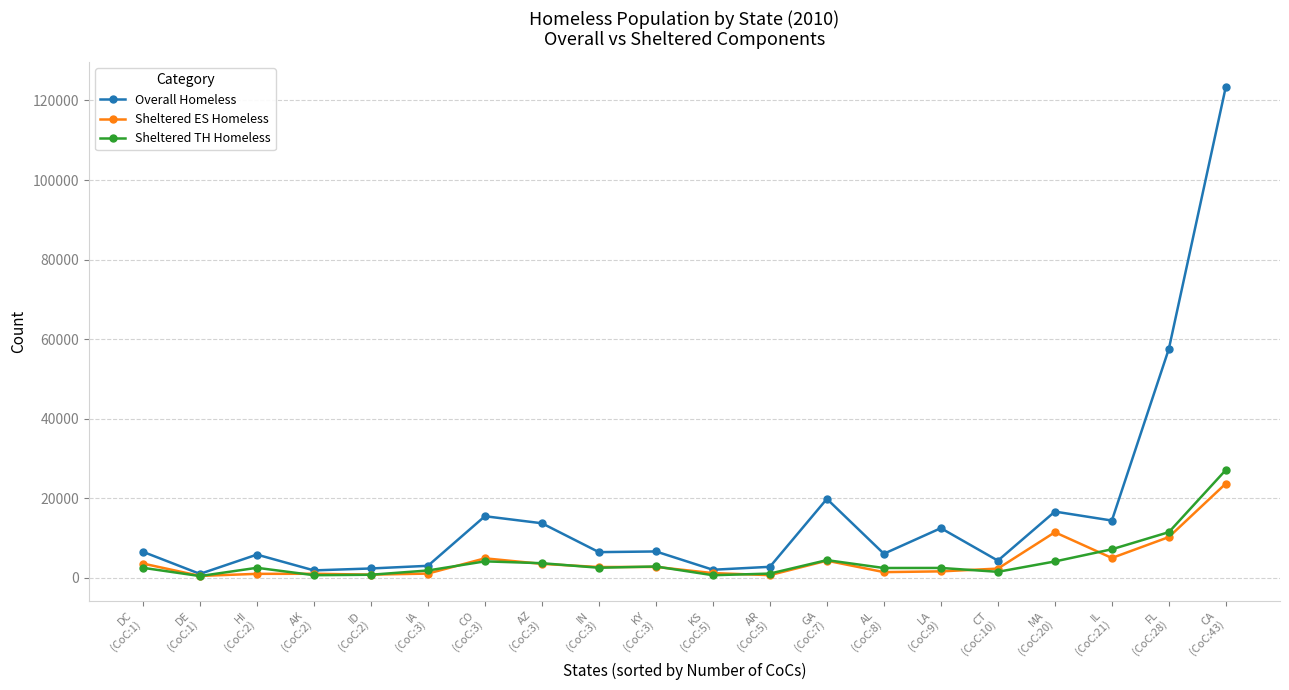

How many categories are shown in the chart?

20